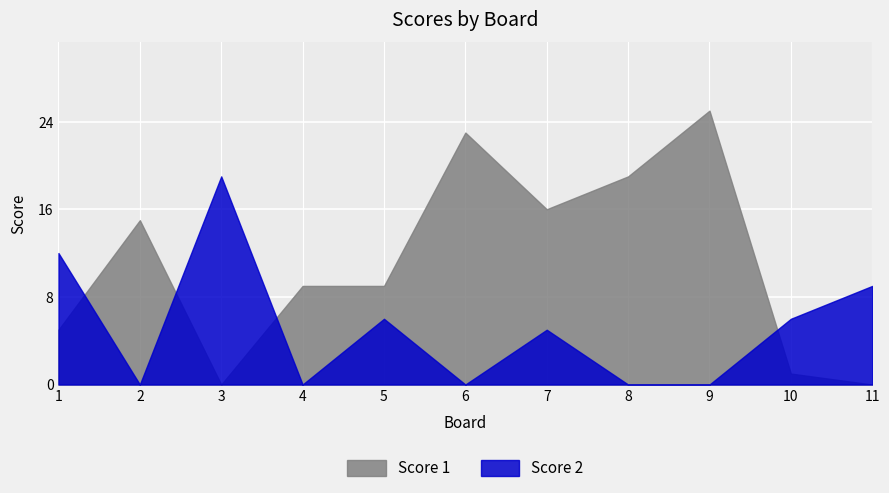

Reading left to right, what are all the values shown in this chart?

Score 1: 5	15	0	9	9	23	16	19	25	1	0
Score 2: 12	0	19	0	6	0	5	0	0	6	9